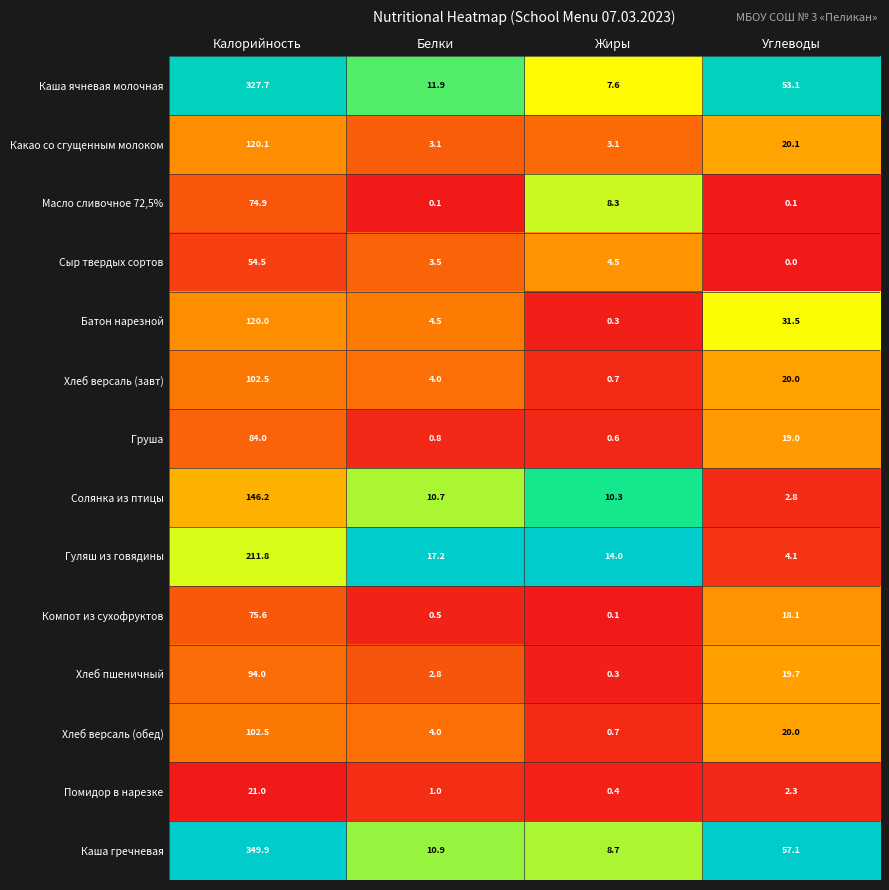

What is the sum of the Масло сливочное 72,5% values at Углеводы and Калорийность?

75.0